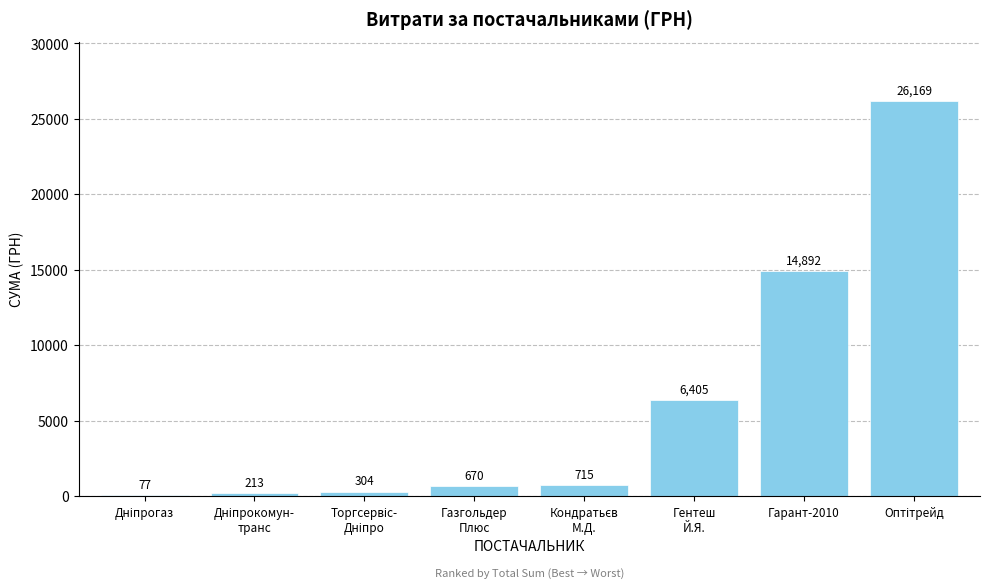

How many data points does each series have?

8